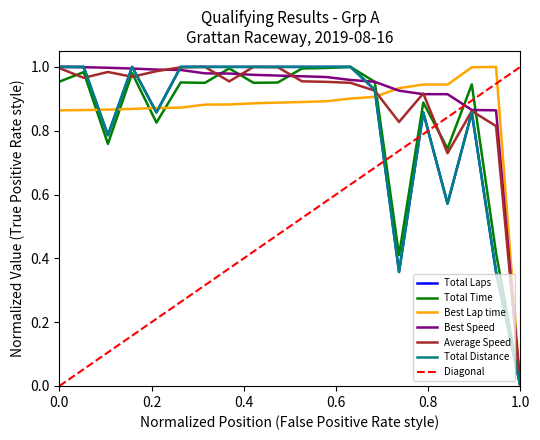

Does the chart display data point markers on the line(s)?

No